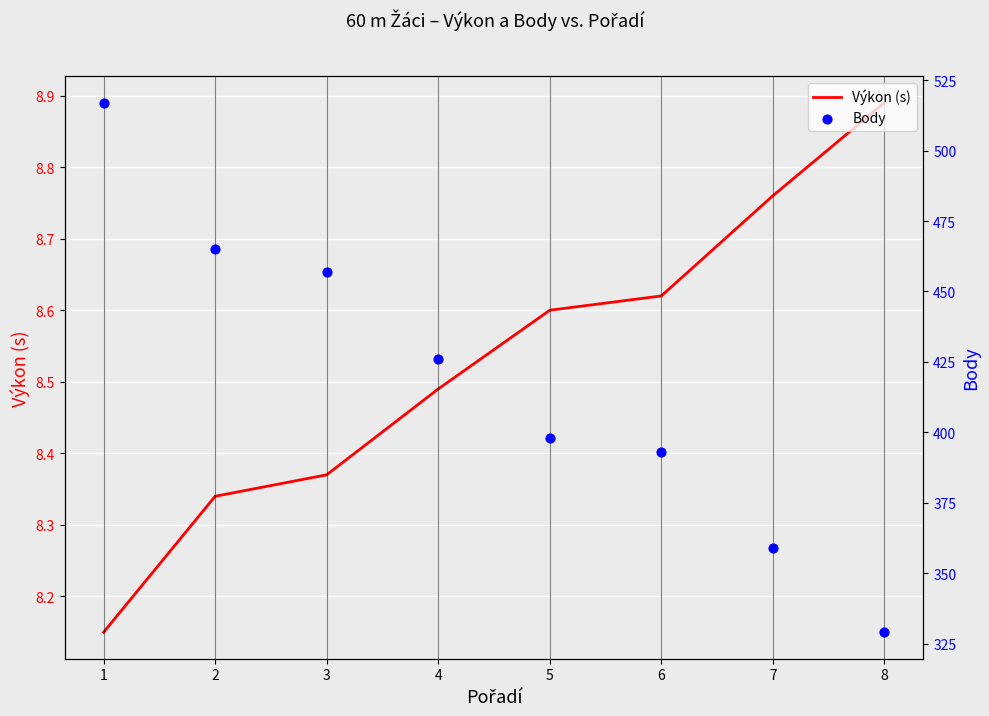

What is the total value across all series at 1?

525.1